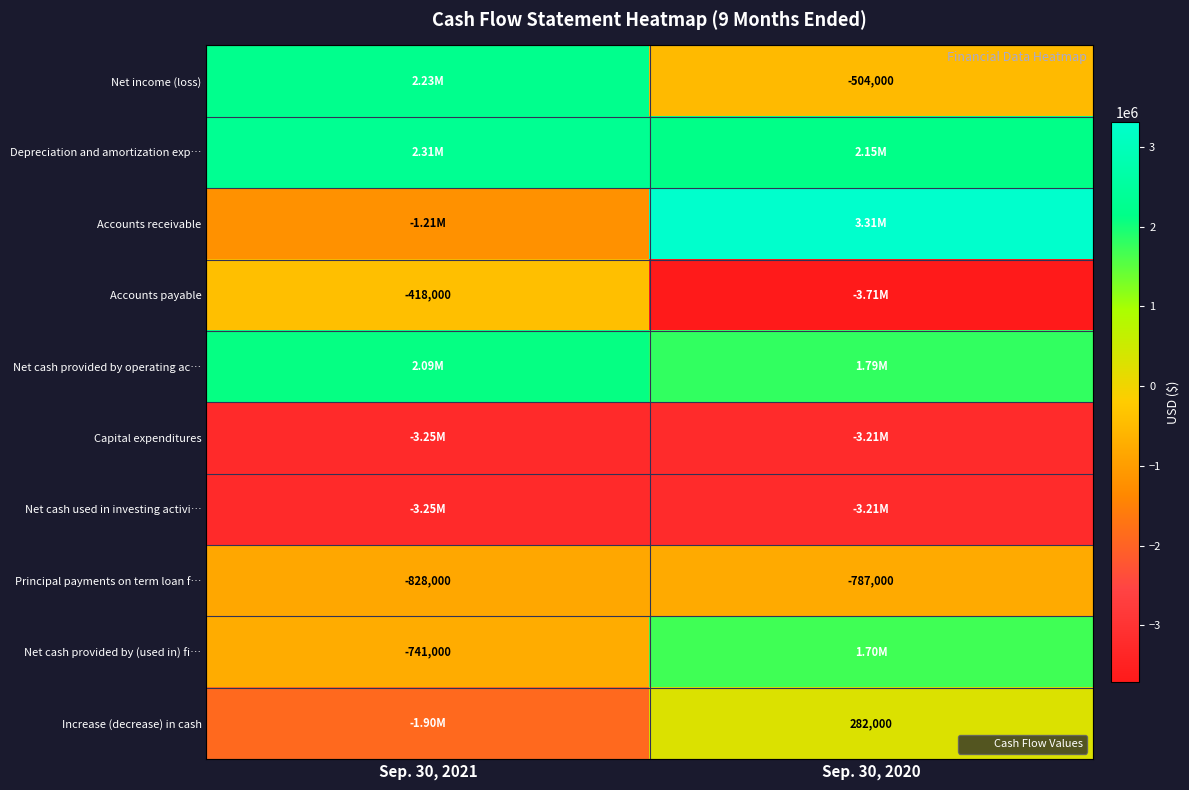

What is the sum of all Principal payments on term loan f… values?

-1615000